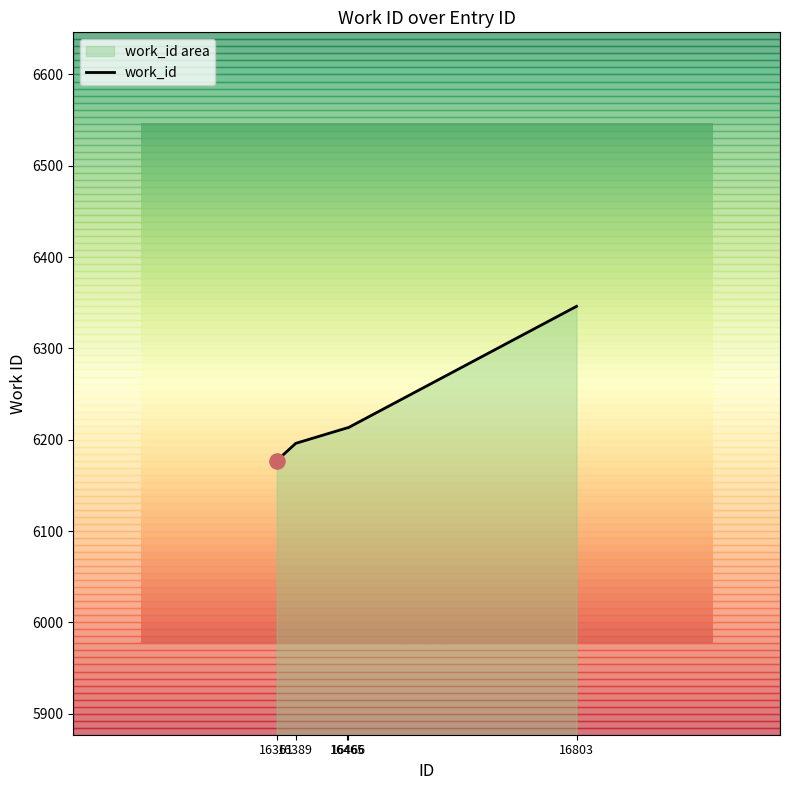

What is the change in value from 16361 to 16803?

+169